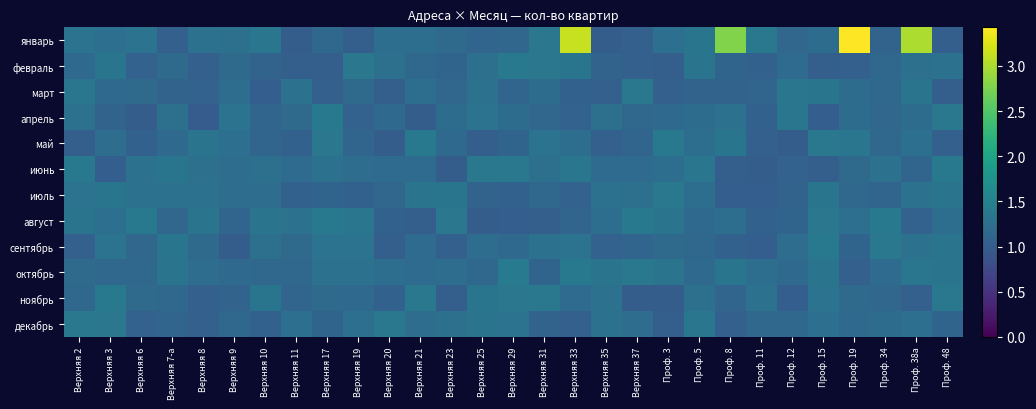

Reading left to right, transcribe all the data shown in this chart.

январь: Верхняя 2=1.3	Верхняя 3=1.3	Верхняя 6=1.3	Верхняя 7-а=1.1	Верхняя 8=1.3	Верхняя 9=1.3	Верхняя 10=1.3	Верхняя 11=1.0	Верхняя 17=1.1	Верхняя 19=1.0	Верхняя 20=1.2	Верхняя 21=1.2	Верхняя 23=1.2	Верхняя 25=1.1	Верхняя 29=1.1	Верхняя 31=1.4	Верхняя 33=3.1	Верхняя 35=1.0	Верхняя 37=1.1	Проф. 3=1.3	Проф. 5=1.3	Проф. 8=2.8	Проф. 11=1.4	Проф. 12=1.1	Проф. 15=1.2	Проф. 19=3.4	Проф. 34=1.1	Проф. 38а=3.0	Проф. 48=1.0
февраль: Верхняя 2=1.2	Верхняя 3=1.3	Верхняя 6=1.1	Верхняя 7-а=1.2	Верхняя 8=1.1	Верхняя 9=1.2	Верхняя 10=1.1	Верхняя 11=1.0	Верхняя 17=1.0	Верхняя 19=1.4	Верхняя 20=1.3	Верхняя 21=1.1	Верхняя 23=1.1	Верхняя 25=1.3	Верхняя 29=1.4	Верхняя 31=1.4	Верхняя 33=1.3	Верхняя 35=1.1	Верхняя 37=1.0	Проф. 3=1.0	Проф. 5=1.3	Проф. 8=1.1	Проф. 11=1.1	Проф. 12=1.2	Проф. 15=1.0	Проф. 19=1.1	Проф. 34=1.1	Проф. 38а=1.3	Проф. 48=1.3
март: Верхняя 2=1.3	Верхняя 3=1.2	Верхняя 6=1.2	Верхняя 7-а=1.1	Верхняя 8=1.1	Верхняя 9=1.2	Верхняя 10=1.0	Верхняя 11=1.3	Верхняя 17=1.0	Верхняя 19=1.2	Верхняя 20=1.0	Верхняя 21=1.2	Верхняя 23=1.1	Верхняя 25=1.3	Верхняя 29=1.1	Верхняя 31=1.2	Верхняя 33=1.1	Верхняя 35=1.1	Верхняя 37=1.4	Проф. 3=1.1	Проф. 5=1.1	Проф. 8=1.1	Проф. 11=1.1	Проф. 12=1.4	Проф. 15=1.3	Проф. 19=1.2	Проф. 34=1.1	Проф. 38а=1.3	Проф. 48=1.0
апрель: Верхняя 2=1.3	Верхняя 3=1.1	Верхняя 6=1.0	Верхняя 7-а=1.3	Верхняя 8=1.0	Верхняя 9=1.3	Верхняя 10=1.1	Верхняя 11=1.2	Верхняя 17=1.4	Верхняя 19=1.1	Верхняя 20=1.2	Верхняя 21=1.0	Верхняя 23=1.2	Верхняя 25=1.3	Верхняя 29=1.2	Верхняя 31=1.1	Верхняя 33=1.1	Верхняя 35=1.3	Верхняя 37=1.2	Проф. 3=1.2	Проф. 5=1.2	Проф. 8=1.3	Проф. 11=1.1	Проф. 12=1.3	Проф. 15=1.0	Проф. 19=1.2	Проф. 34=1.1	Проф. 38а=1.2	Проф. 48=1.4
май: Верхняя 2=1.0	Верхняя 3=1.2	Верхняя 6=1.1	Верхняя 7-а=1.2	Верхняя 8=1.3	Верхняя 9=1.3	Верхняя 10=1.1	Верхняя 11=1.1	Верхняя 17=1.4	Верхняя 19=1.1	Верхняя 20=1.0	Верхняя 21=1.4	Верхняя 23=1.2	Верхняя 25=1.0	Верхняя 29=1.1	Верхняя 31=1.3	Верхняя 33=1.2	Верхняя 35=1.0	Верхняя 37=1.1	Проф. 3=1.4	Проф. 5=1.2	Проф. 8=1.3	Проф. 11=1.0	Проф. 12=1.0	Проф. 15=1.4	Проф. 19=1.3	Проф. 34=1.2	Проф. 38а=1.3	Проф. 48=1.1
июнь: Верхняя 2=1.4	Верхняя 3=1.0	Верхняя 6=1.3	Верхняя 7-а=1.3	Верхняя 8=1.3	Верхняя 9=1.2	Верхняя 10=1.3	Верхняя 11=1.2	Верхняя 17=1.3	Верхняя 19=1.2	Верхняя 20=1.2	Верхняя 21=1.2	Верхняя 23=1.0	Верхняя 25=1.4	Верхняя 29=1.4	Верхняя 31=1.3	Верхняя 33=1.3	Верхняя 35=1.2	Верхняя 37=1.2	Проф. 3=1.2	Проф. 5=1.3	Проф. 8=1.0	Проф. 11=1.0	Проф. 12=1.1	Проф. 15=1.0	Проф. 19=1.2	Проф. 34=1.3	Проф. 38а=1.1	Проф. 48=1.4
июль: Верхняя 2=1.3	Верхняя 3=1.3	Верхняя 6=1.3	Верхняя 7-а=1.3	Верхняя 8=1.3	Верхняя 9=1.2	Верхняя 10=1.2	Верхняя 11=1.1	Верхняя 17=1.1	Верхняя 19=1.1	Верхняя 20=1.1	Верхняя 21=1.3	Верхняя 23=1.3	Верхняя 25=1.1	Верхняя 29=1.1	Верхняя 31=1.1	Верхняя 33=1.1	Верхняя 35=1.3	Верхняя 37=1.3	Проф. 3=1.4	Проф. 5=1.2	Проф. 8=1.0	Проф. 11=1.0	Проф. 12=1.1	Проф. 15=1.3	Проф. 19=1.2	Проф. 34=1.1	Проф. 38а=1.3	Проф. 48=1.3
август: Верхняя 2=1.3	Верхняя 3=1.3	Верхняя 6=1.4	Верхняя 7-а=1.1	Верхняя 8=1.3	Верхняя 9=1.1	Верхняя 10=1.3	Верхняя 11=1.3	Верхняя 17=1.4	Верхняя 19=1.3	Верхняя 20=1.1	Верхняя 21=1.0	Верхняя 23=1.4	Верхняя 25=1.0	Верхняя 29=1.0	Верхняя 31=1.0	Верхняя 33=1.1	Верхняя 35=1.2	Верхняя 37=1.4	Проф. 3=1.3	Проф. 5=1.2	Проф. 8=1.2	Проф. 11=1.1	Проф. 12=1.1	Проф. 15=1.4	Проф. 19=1.3	Проф. 34=1.4	Проф. 38а=1.1	Проф. 48=1.2
сентябрь: Верхняя 2=1.1	Верхняя 3=1.3	Верхняя 6=1.1	Верхняя 7-а=1.3	Верхняя 8=1.2	Верхняя 9=1.0	Верхняя 10=1.3	Верхняя 11=1.2	Верхняя 17=1.3	Верхняя 19=1.3	Верхняя 20=1.0	Верхняя 21=1.2	Верхняя 23=1.1	Верхняя 25=1.2	Верхняя 29=1.2	Верхняя 31=1.3	Верхняя 33=1.3	Верхняя 35=1.1	Верхняя 37=1.1	Проф. 3=1.2	Проф. 5=1.1	Проф. 8=1.1	Проф. 11=1.0	Проф. 12=1.2	Проф. 15=1.4	Проф. 19=1.1	Проф. 34=1.4	Проф. 38а=1.3	Проф. 48=1.3
октябрь: Верхняя 2=1.2	Верхняя 3=1.1	Верхняя 6=1.1	Верхняя 7-а=1.3	Верхняя 8=1.2	Верхняя 9=1.2	Верхняя 10=1.2	Верхняя 11=1.2	Верхняя 17=1.3	Верхняя 19=1.3	Верхняя 20=1.2	Верхняя 21=1.2	Верхняя 23=1.2	Верхняя 25=1.1	Верхняя 29=1.4	Верхняя 31=1.1	Верхняя 33=1.4	Верхняя 35=1.3	Верхняя 37=1.4	Проф. 3=1.3	Проф. 5=1.2	Проф. 8=1.3	Проф. 11=1.2	Проф. 12=1.2	Проф. 15=1.3	Проф. 19=1.1	Проф. 34=1.2	Проф. 38а=1.3	Проф. 48=1.3
ноябрь: Верхняя 2=1.1	Верхняя 3=1.4	Верхняя 6=1.2	Верхняя 7-а=1.2	Верхняя 8=1.1	Верхняя 9=1.1	Верхняя 10=1.3	Верхняя 11=1.1	Верхняя 17=1.2	Верхняя 19=1.2	Верхняя 20=1.1	Верхняя 21=1.4	Верхняя 23=1.0	Верхняя 25=1.3	Верхняя 29=1.4	Верхняя 31=1.4	Верхняя 33=1.2	Верхняя 35=1.3	Верхняя 37=1.0	Проф. 3=1.0	Проф. 5=1.3	Проф. 8=1.1	Проф. 11=1.3	Проф. 12=1.0	Проф. 15=1.3	Проф. 19=1.2	Проф. 34=1.1	Проф. 38а=1.1	Проф. 48=1.4
декабрь: Верхняя 2=1.4	Верхняя 3=1.4	Верхняя 6=1.1	Верхняя 7-а=1.1	Верхняя 8=1.0	Верхняя 9=1.2	Верхняя 10=1.1	Верхняя 11=1.3	Верхняя 17=1.1	Верхняя 19=1.3	Верхняя 20=1.4	Верхняя 21=1.2	Верхняя 23=1.3	Верхняя 25=1.3	Верхняя 29=1.3	Верхняя 31=1.1	Верхняя 33=1.1	Верхняя 35=1.3	Верхняя 37=1.2	Проф. 3=1.0	Проф. 5=1.3	Проф. 8=1.1	Проф. 11=1.2	Проф. 12=1.1	Проф. 15=1.3	Проф. 19=1.2	Проф. 34=1.2	Проф. 38а=1.2	Проф. 48=1.1